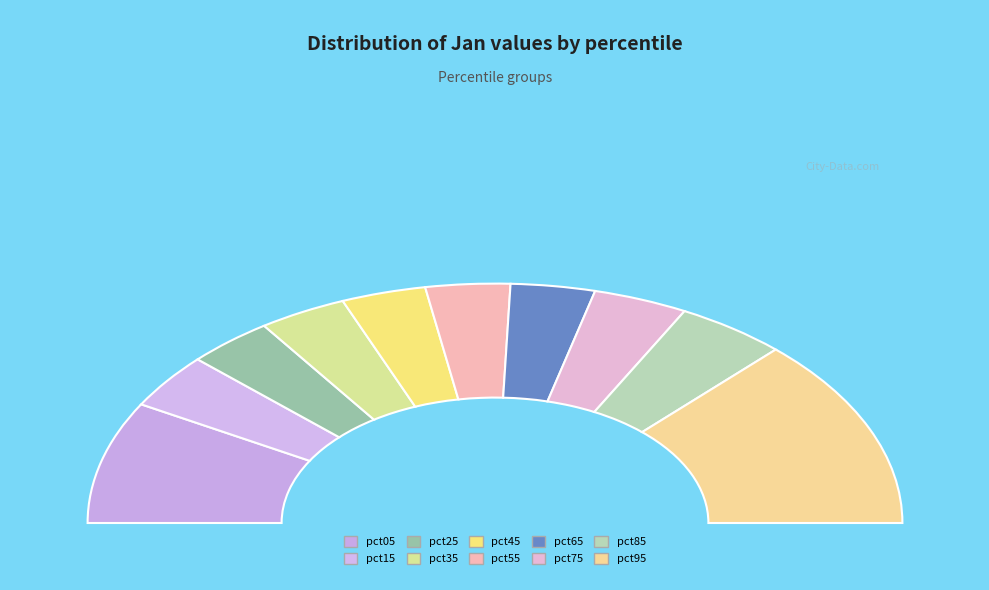

To the nearest percent, what percentage of the pie is pct85?

9%